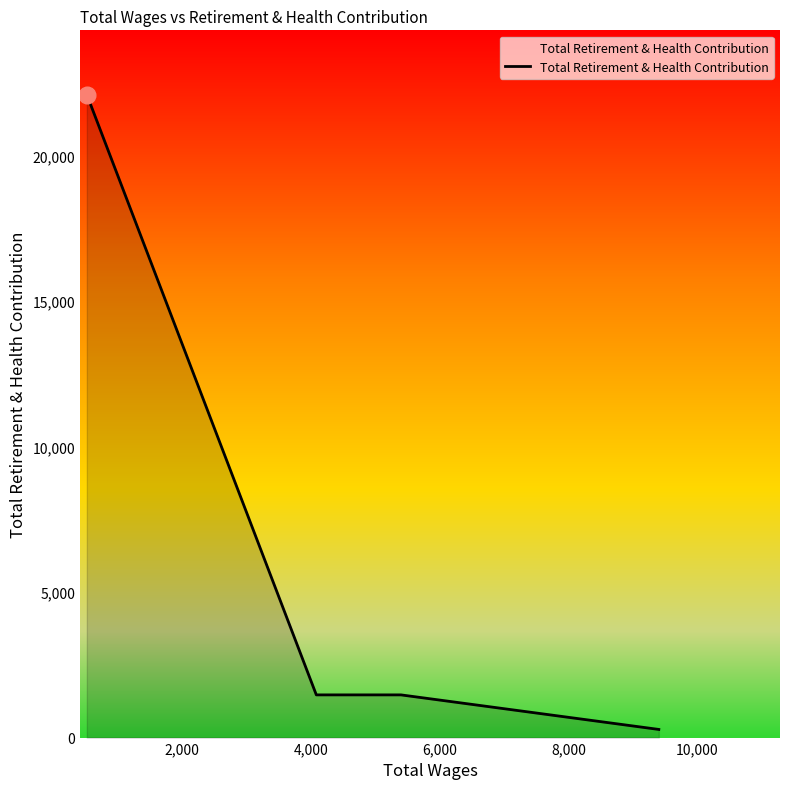

What is the average value?

5358